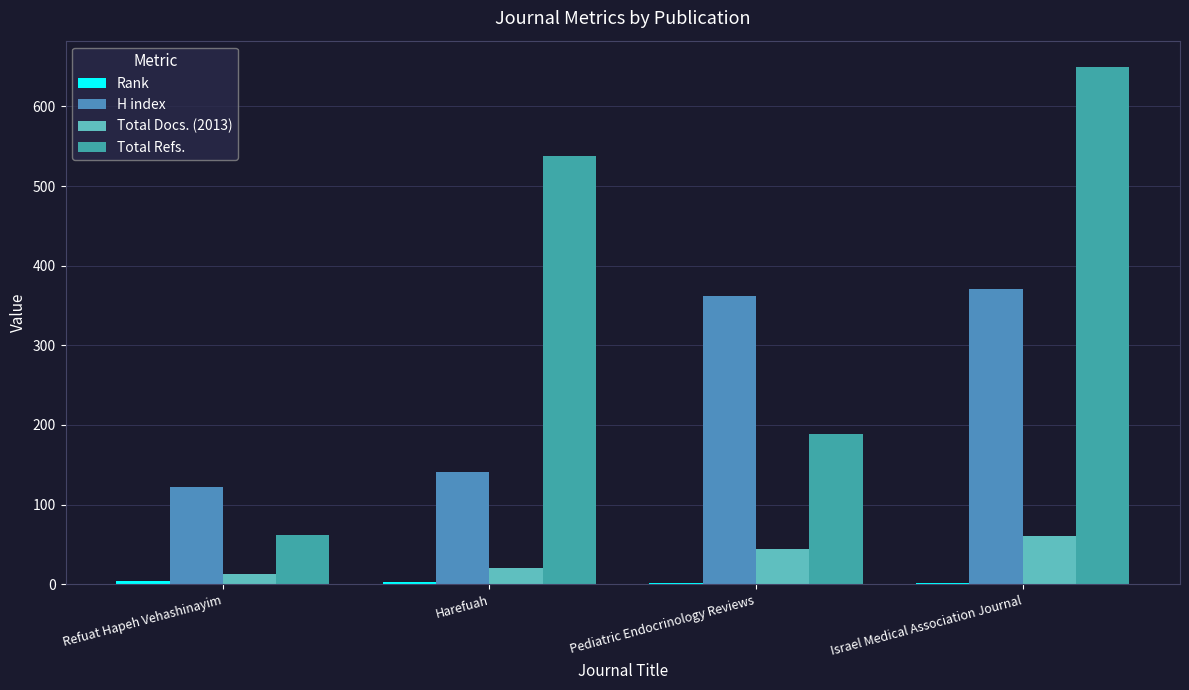

What is the difference between the second highest and second lowest values in the Total Refs. series?

350